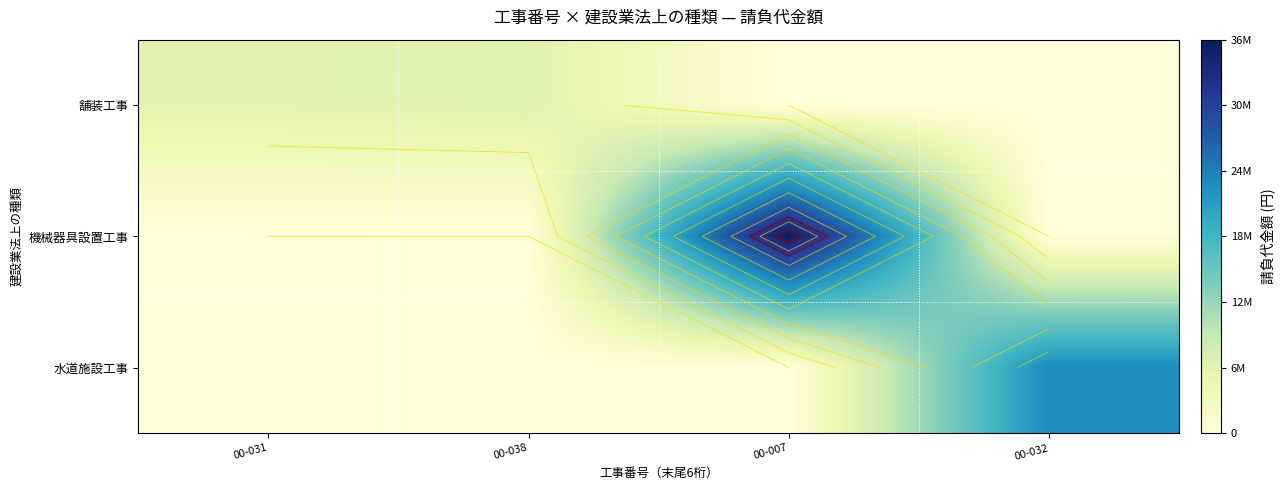

At which category is the sum across all series the highest?

00-007